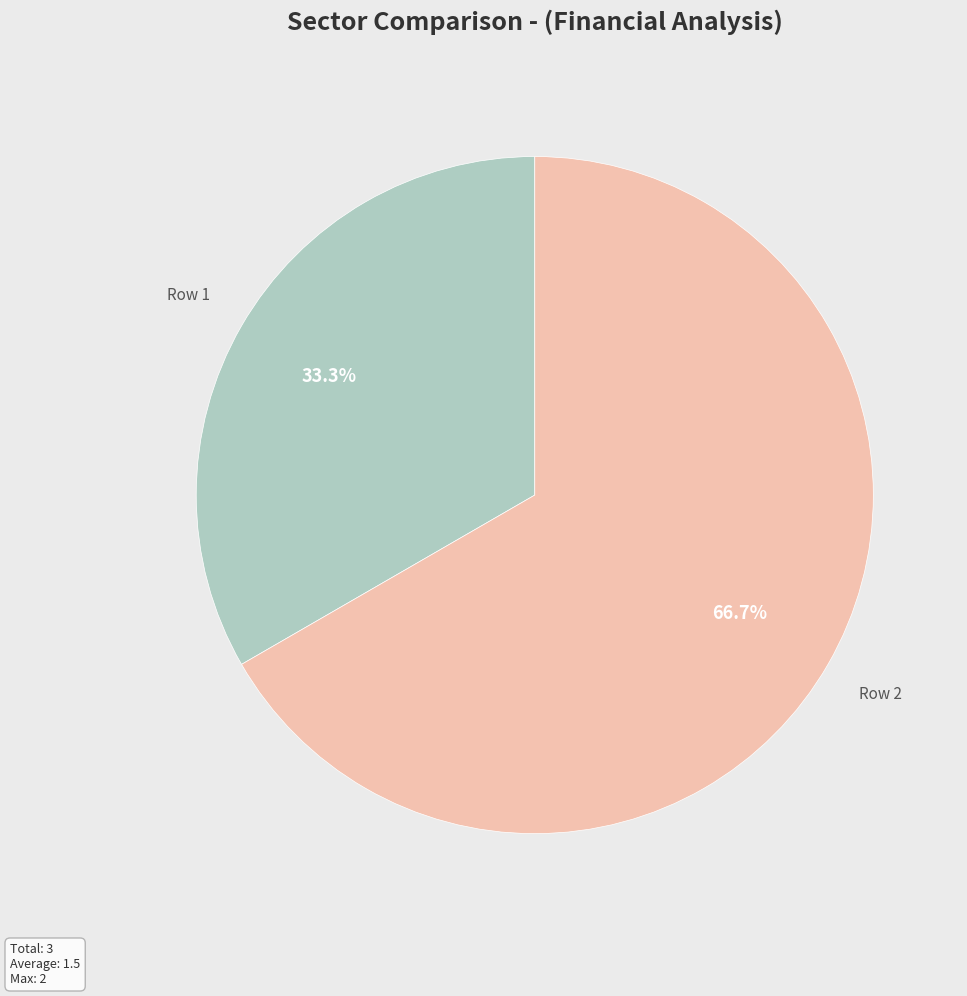

Is there any slice that represents more than half of the pie?

Yes